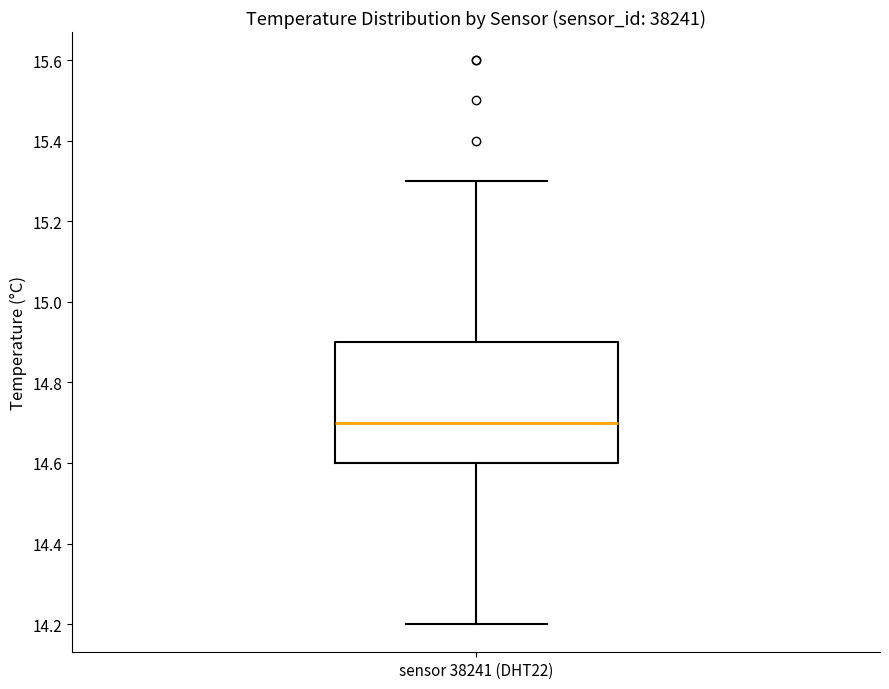

Transcribe this box plot: give where the median line is, the range the box spans, and where the two whiskers end, as read against the y-axis. The values are not printed on the chart, so give them approximately, as read against the axis.

median 14.7, box 14.6 to 14.9, whiskers 14.2 to 15.3